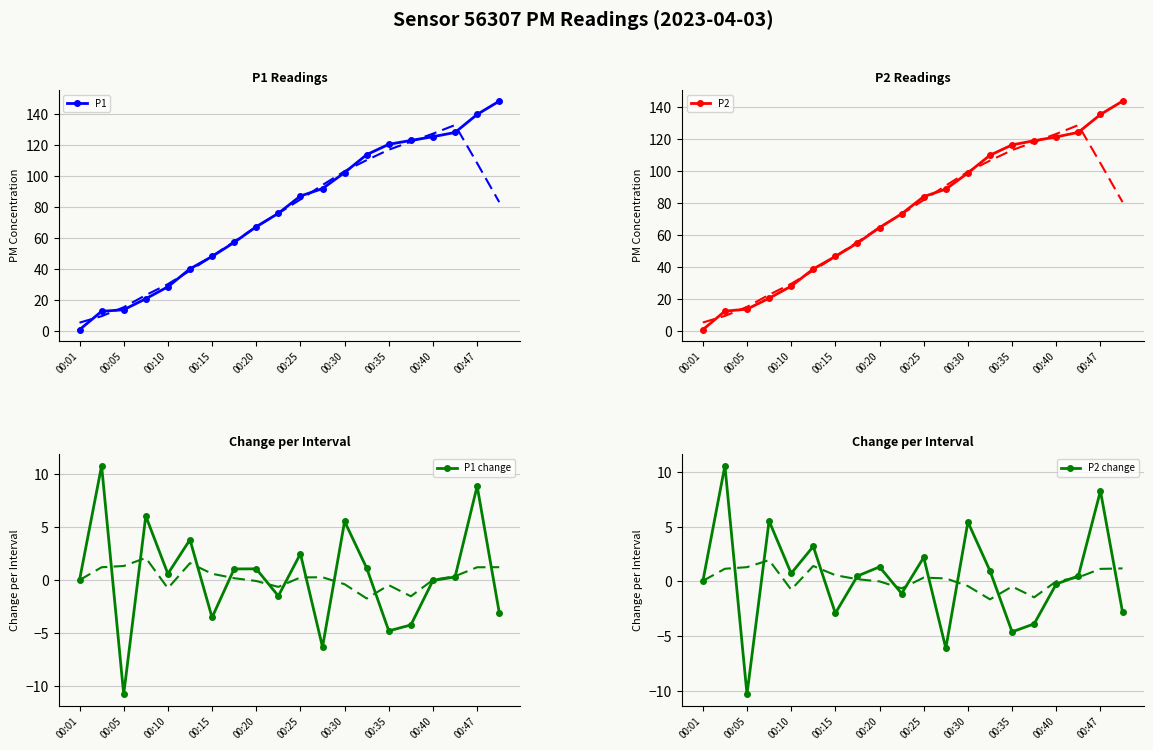

True or false: P1 has more than 2 points higher than both neighbors.

False